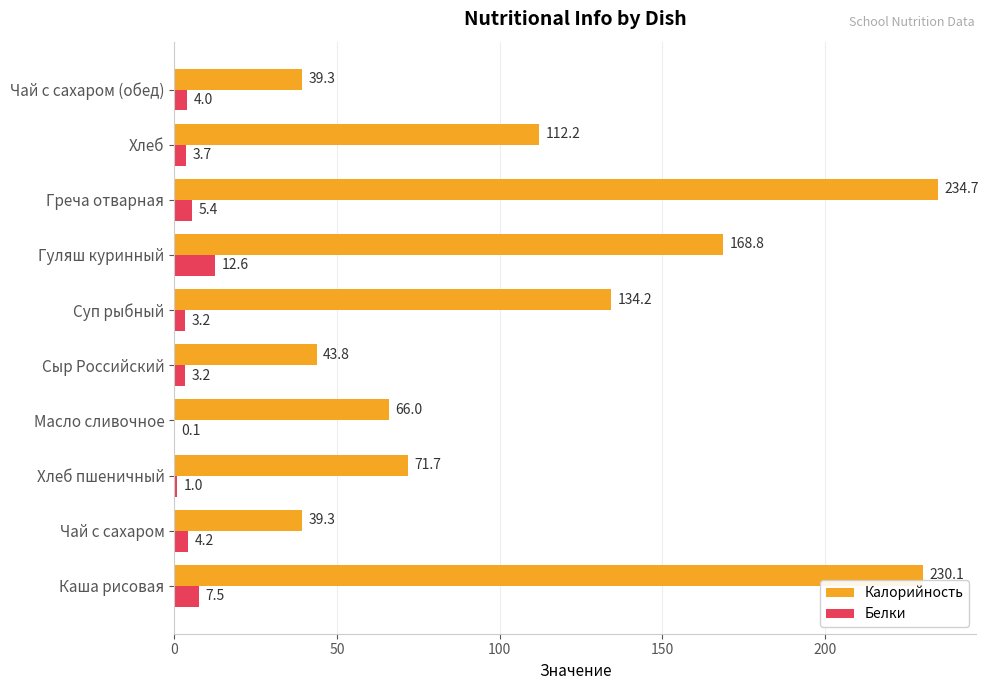

Which series has the largest total across all categories?

Калорийность